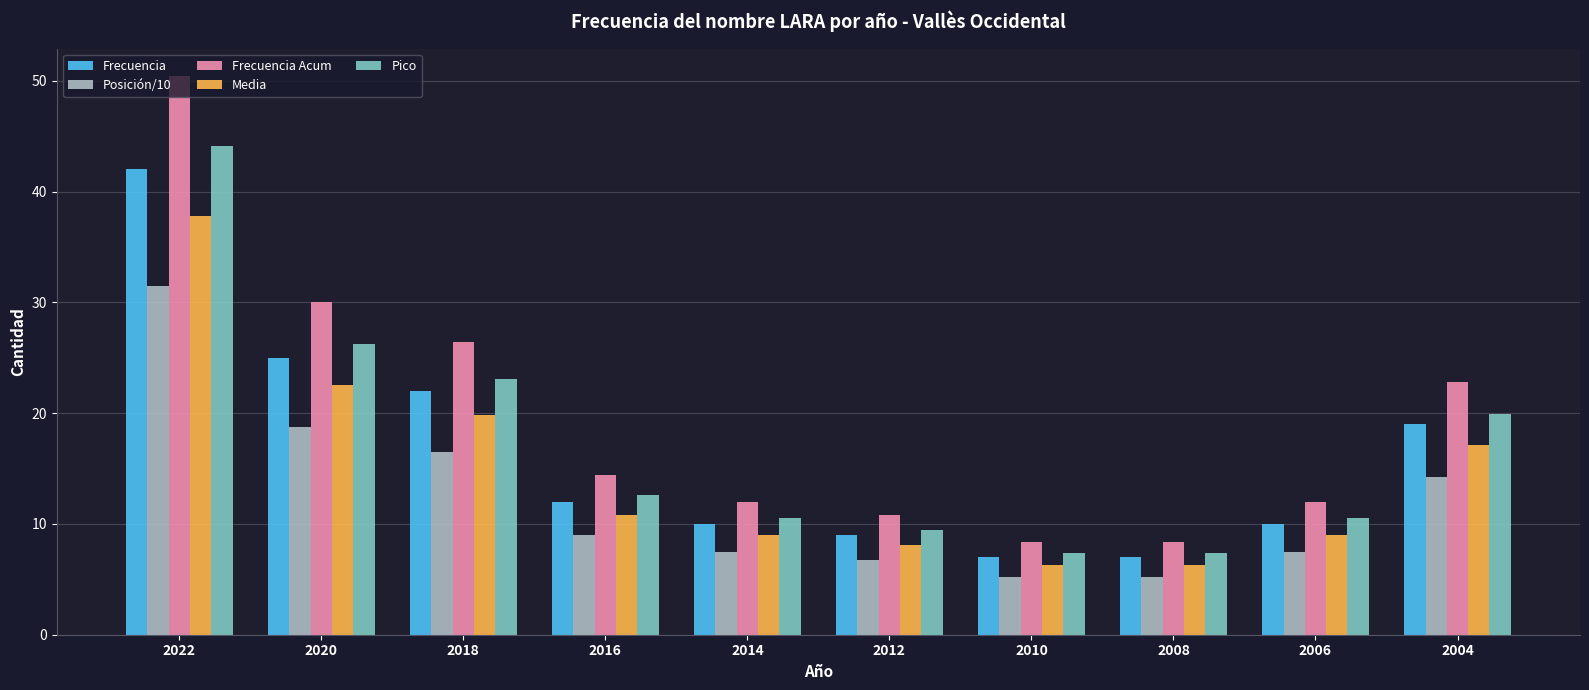

How many data points in Media are above 10?

5